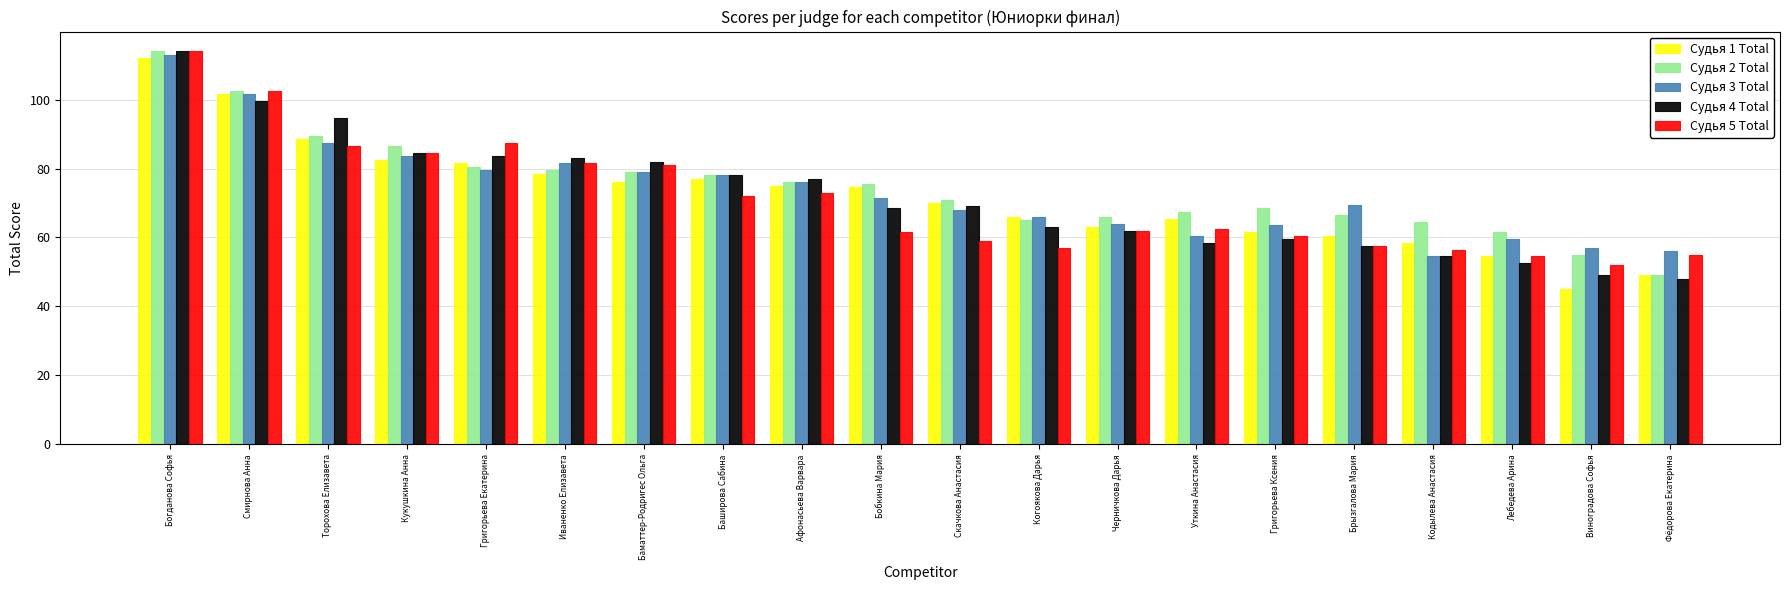

What is the maximum value shown in the chart?

114.0